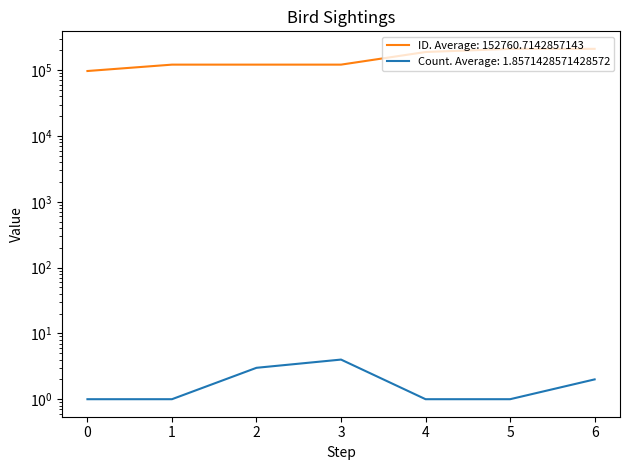

True or false: ID and Count cross at least once.

False